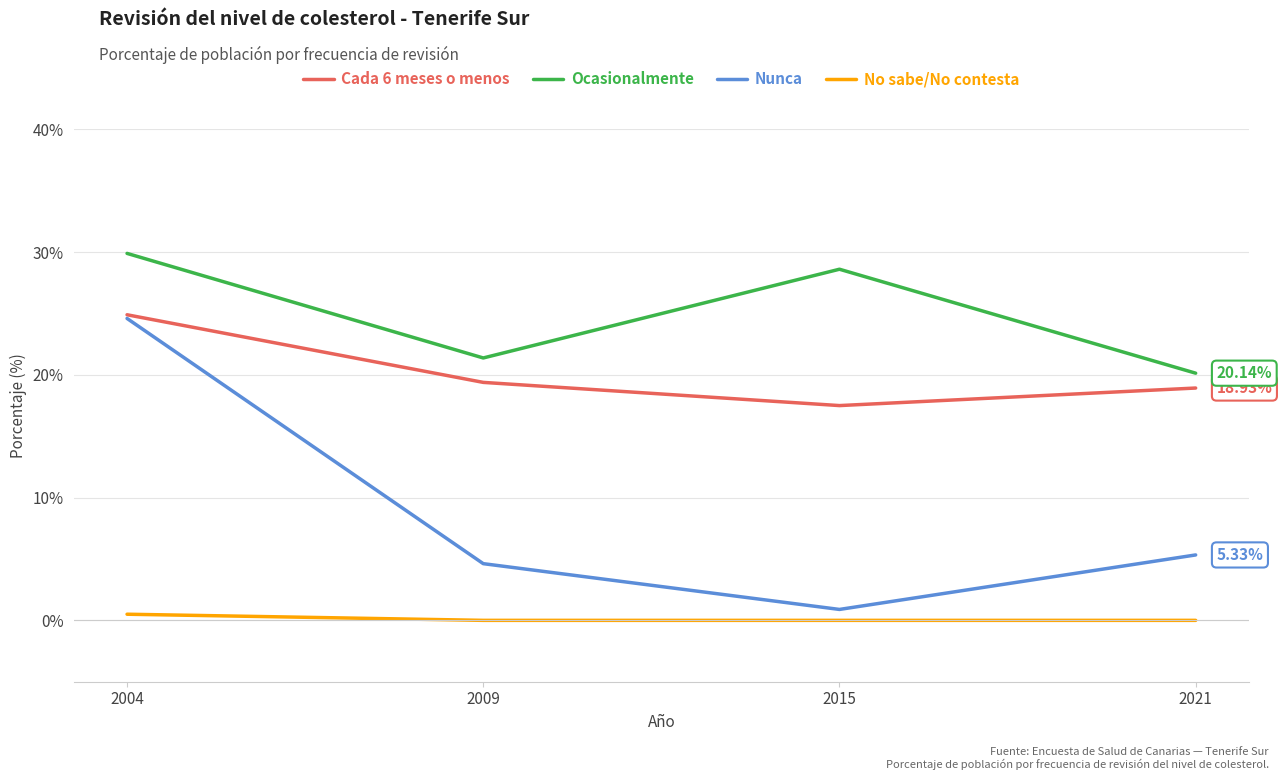

Is it true that Ocasionalmente equals 28.6 at 2015?

True